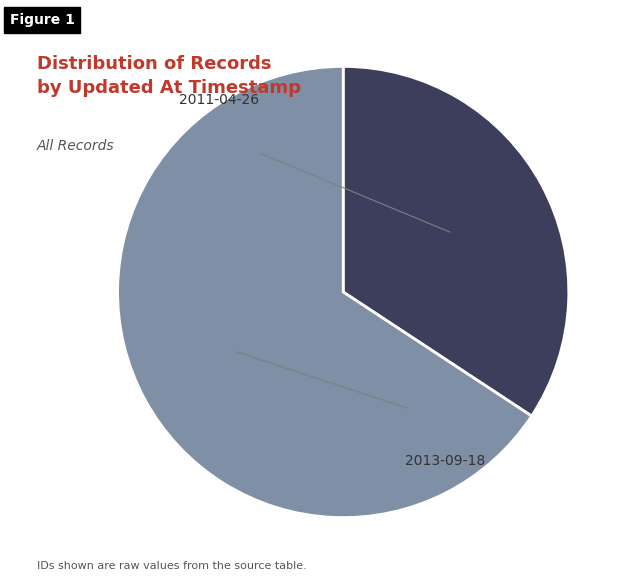

Count the number of slices in the pie.

2